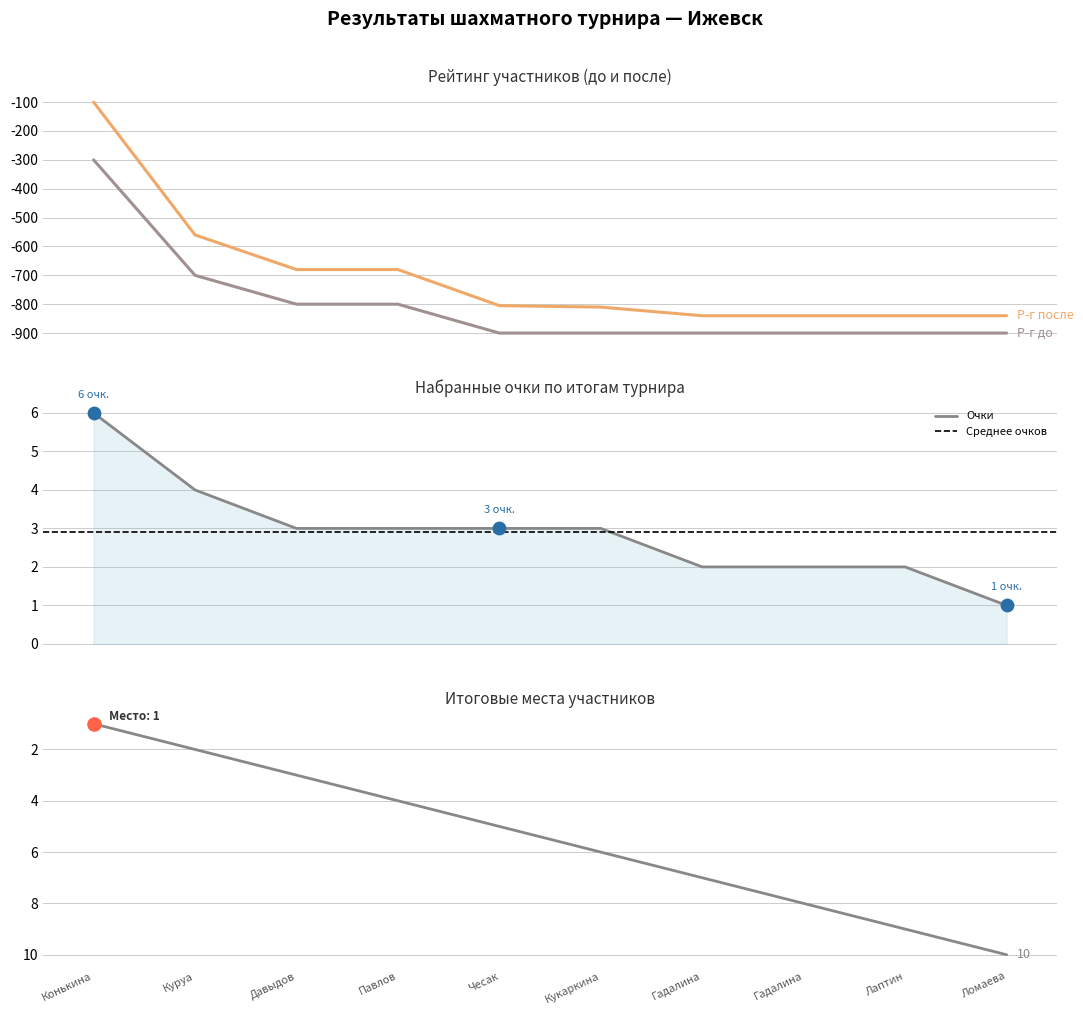

Which series has the largest Y range (max minus min)?

Р-г после